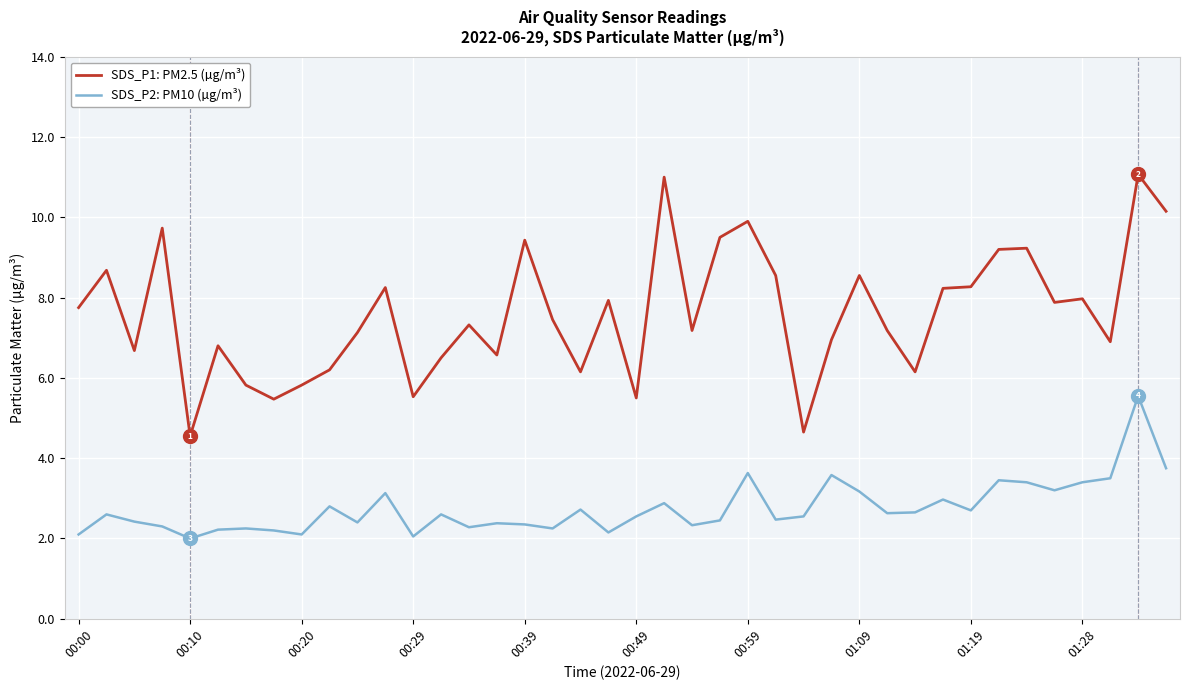

List the series in order of their peak value, lowest first.

SDS_P2: PM10 (µg/m³), SDS_P1: PM2.5 (µg/m³)